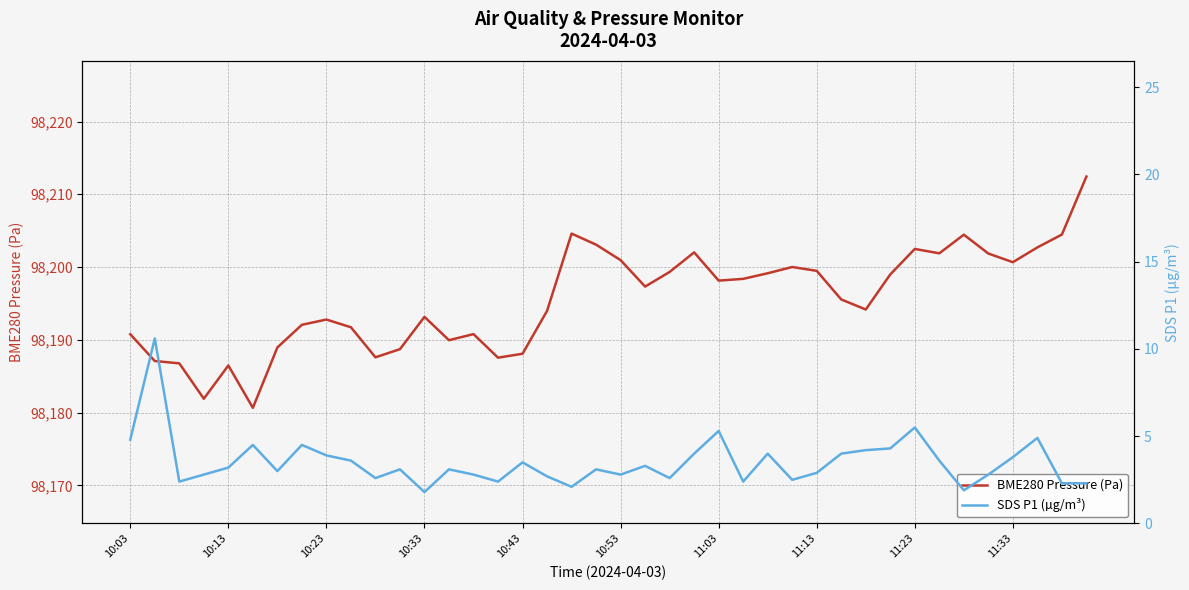

What is the highest value of the BME280 Pressure (Pa) series?

98212.4